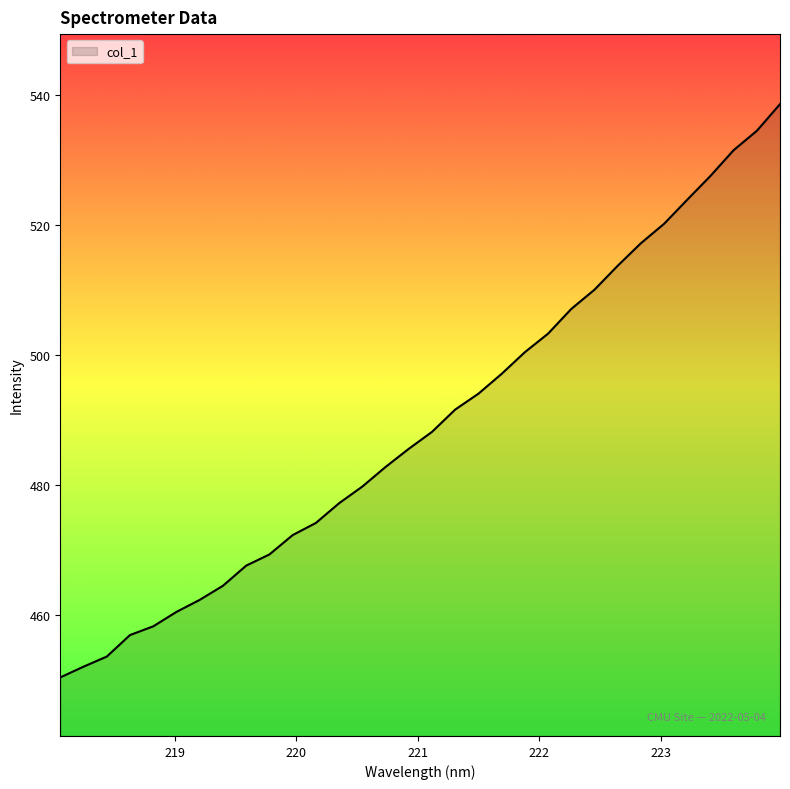

What is the greatest value displayed?

538.7